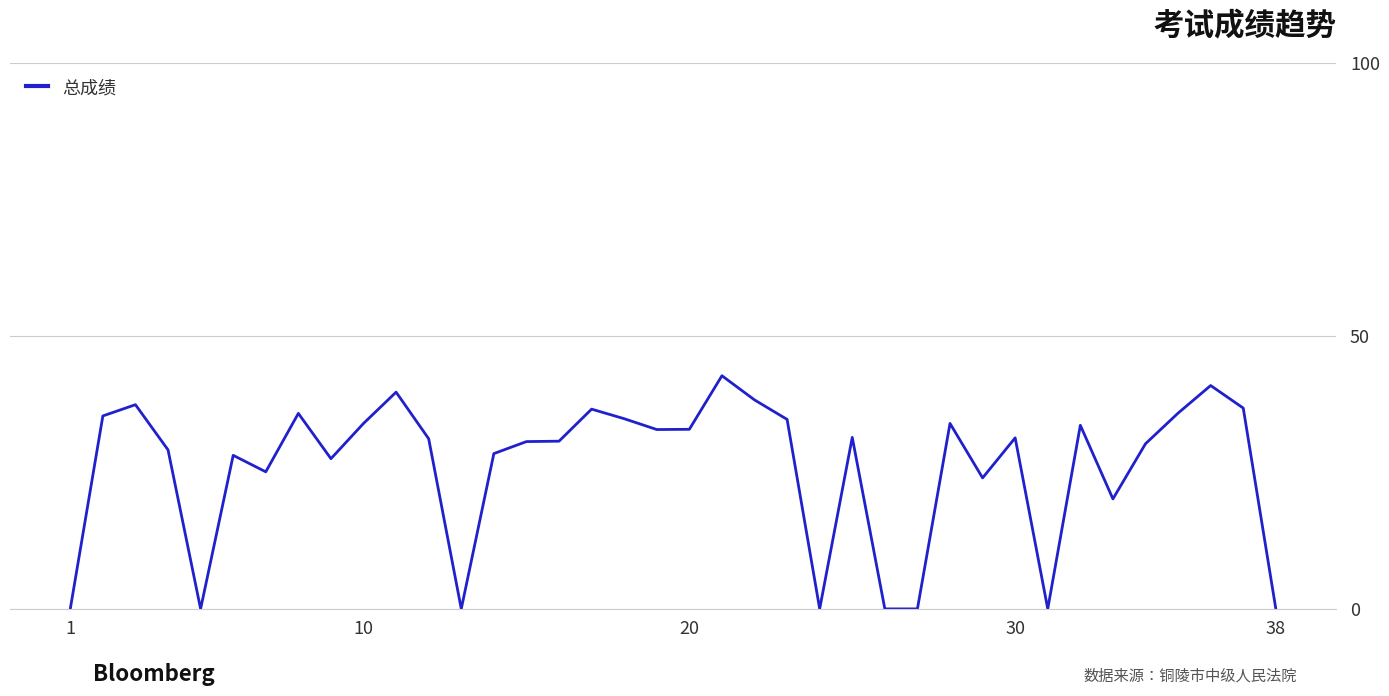

What is the greatest value displayed?

42.7